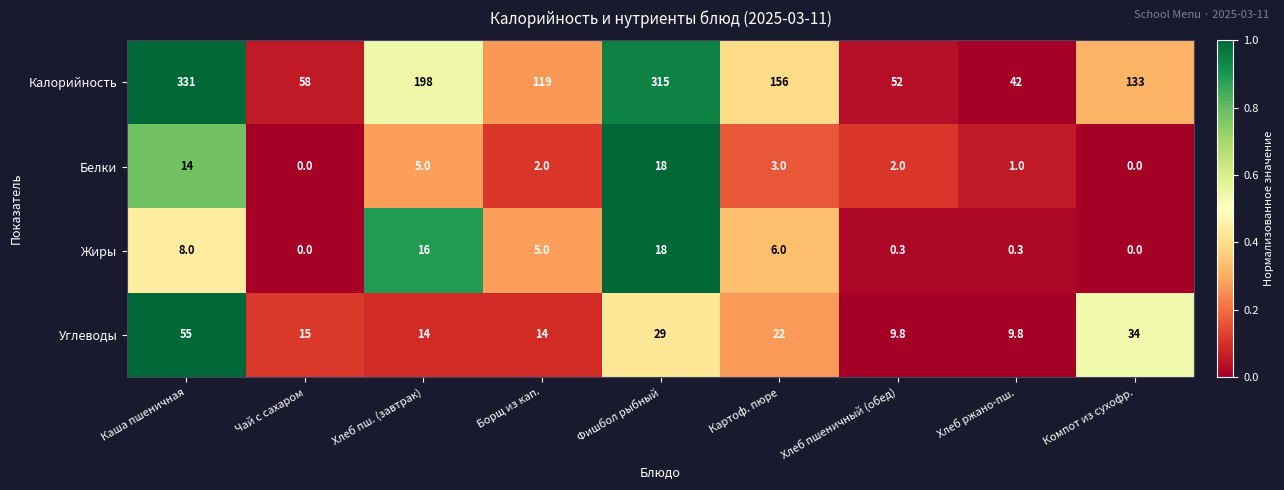

Between Борщ из кап. and Хлеб пшеничный (обед), which series saw the biggest shift?

Калорийность